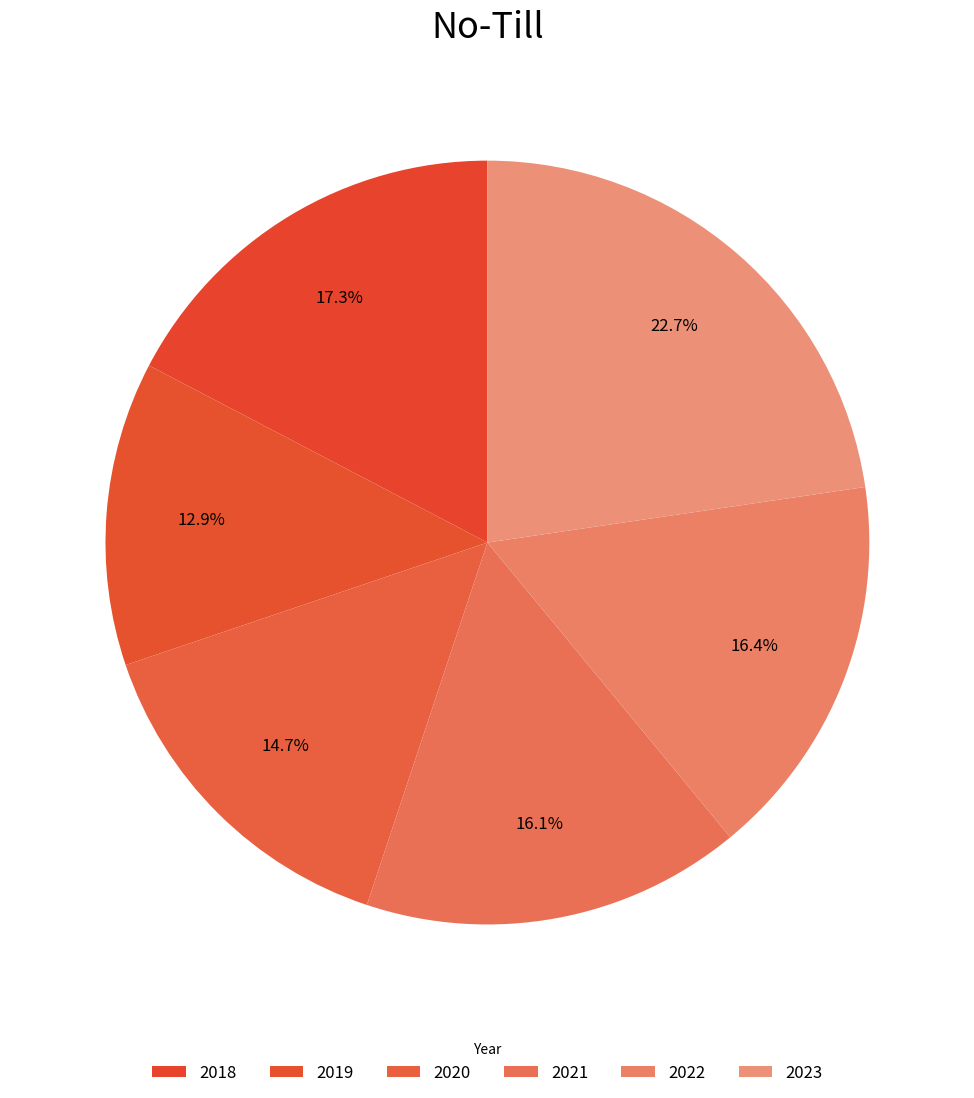

The 2019 slice represents 13% of the pie. True or false?

True